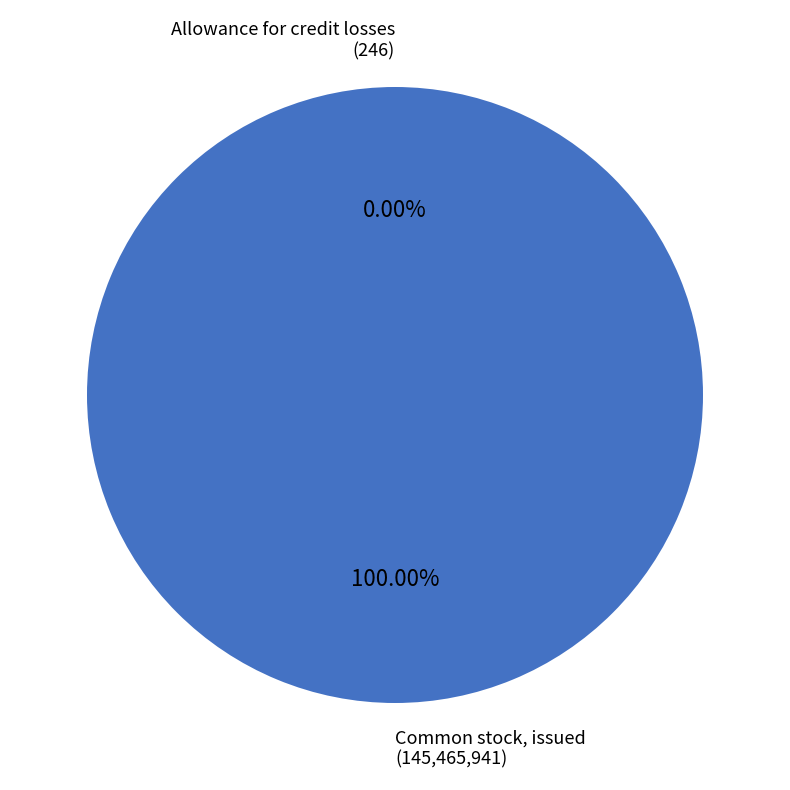

To the nearest percent, what is the average slice percentage?

50%